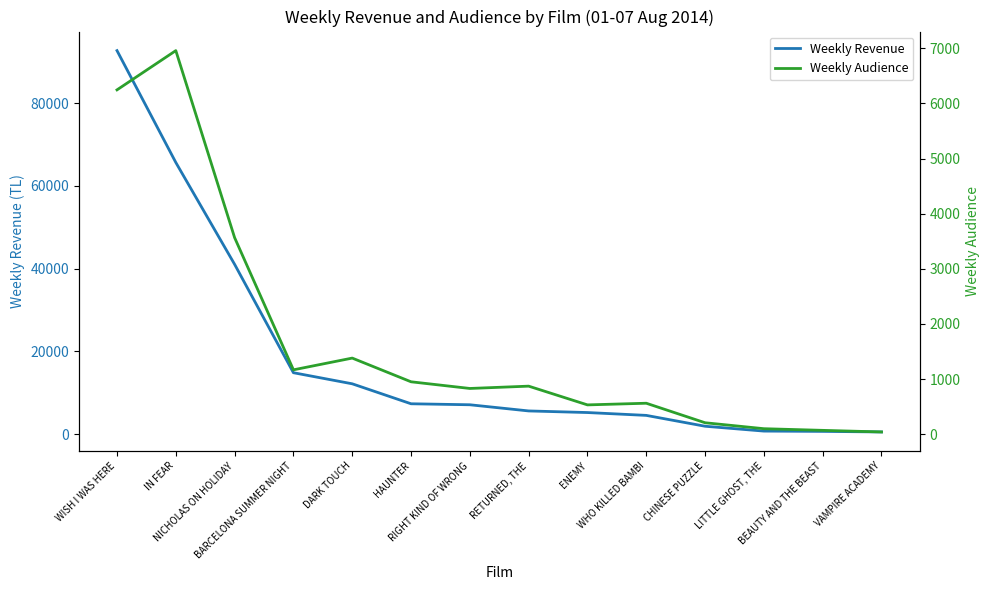

The Weekly Revenue series shows 3186.5 at DARK TOUCH. True or false?

False